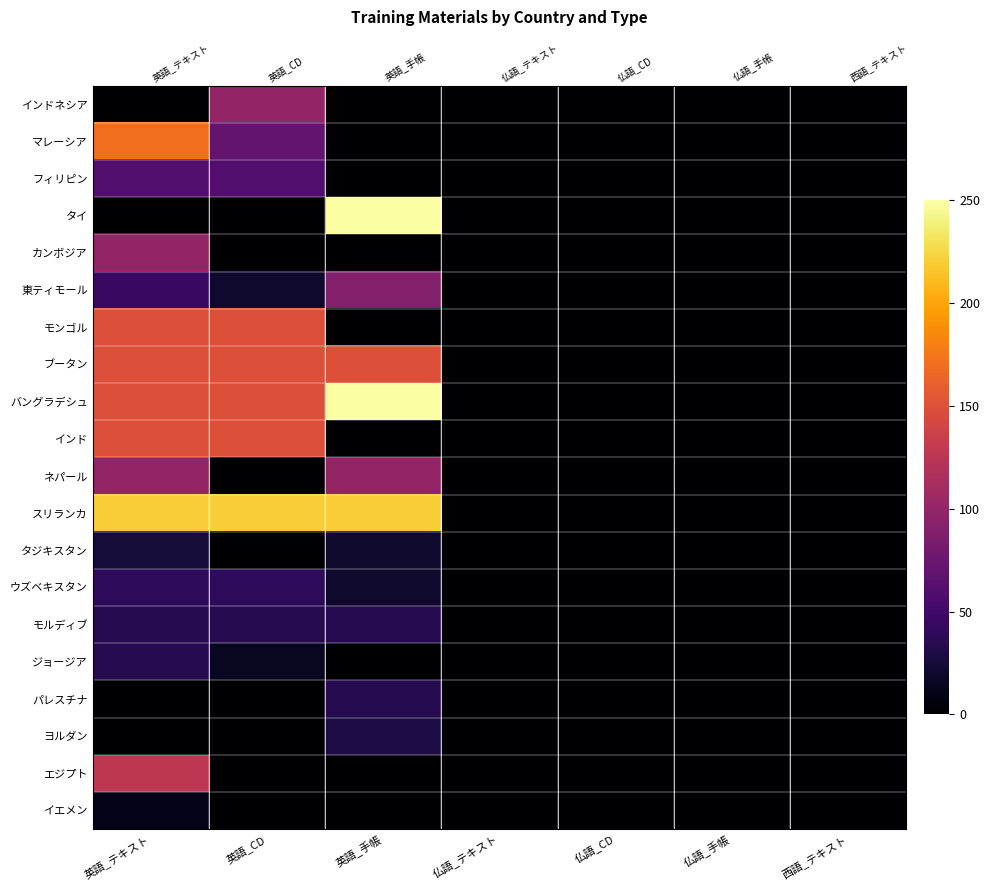

The タジキスタン series shows 20 at 英語_手帳. True or false?

True